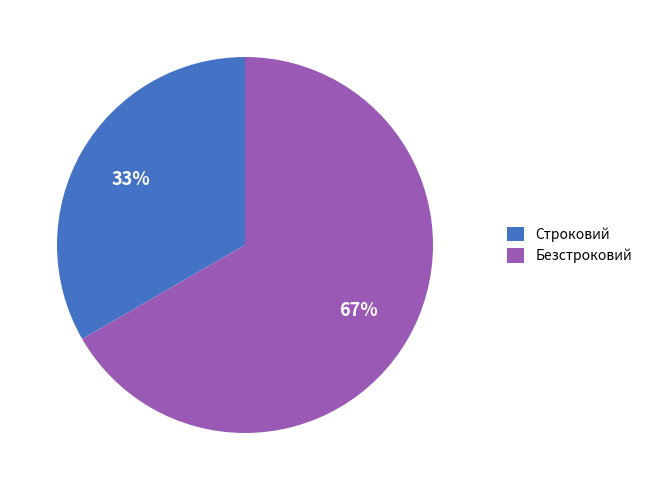

Does Безстроковий represent more than half of the total?

Yes